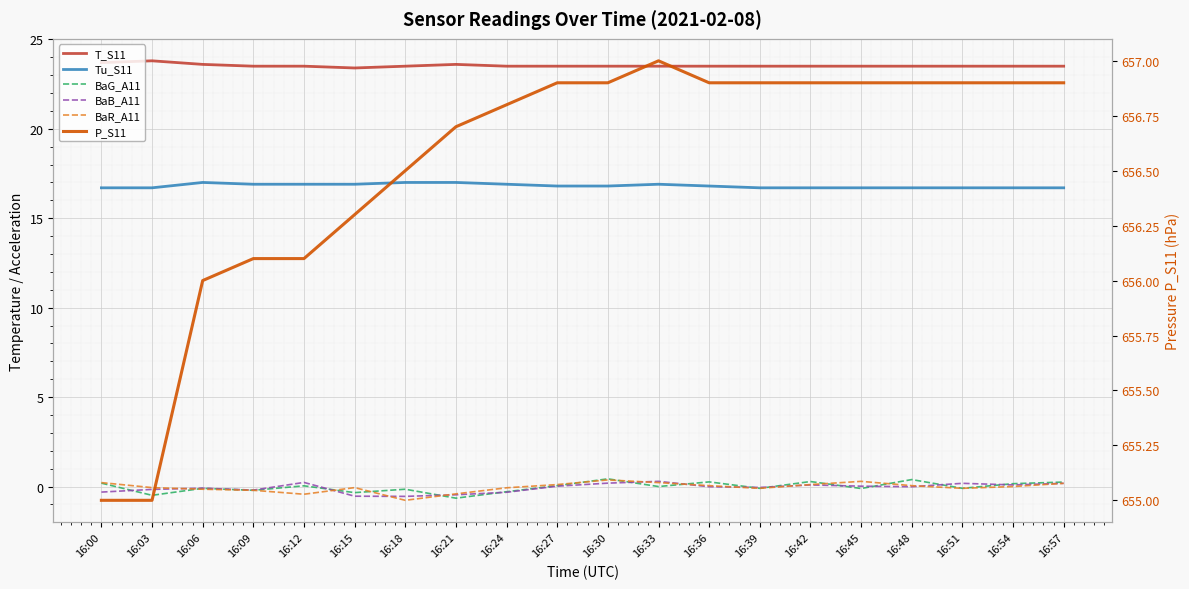

What is the spread (max minus min) of values at 16:30?

656.7